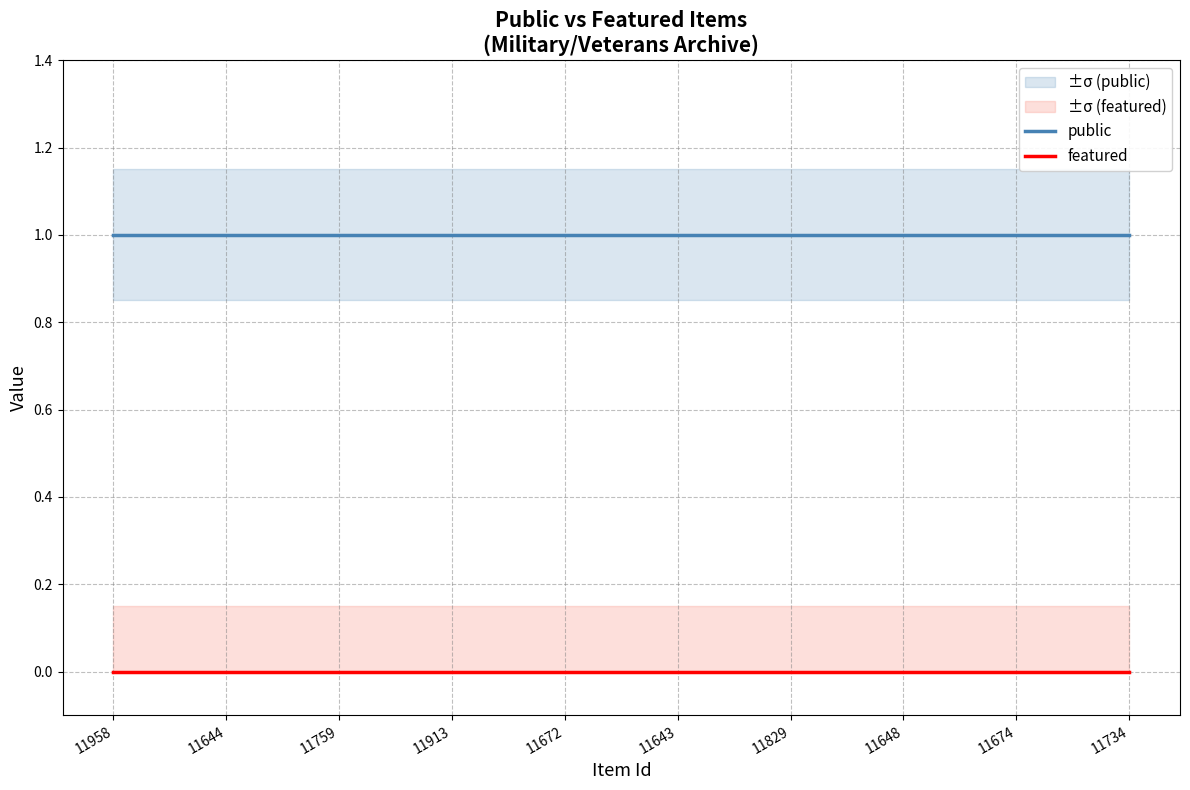

Reading right to left, what are all the values shown in this chart?

public: 11734=1	11674=1	11648=1	11829=1	11643=1	11672=1	11913=1	11759=1	11644=1	11958=1
featured: 11734=0	11674=0	11648=0	11829=0	11643=0	11672=0	11913=0	11759=0	11644=0	11958=0